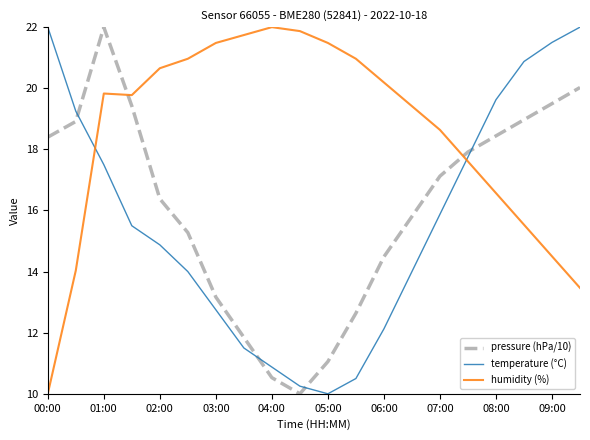

How many intersections are there between temperature (°C) and humidity (%)?

2